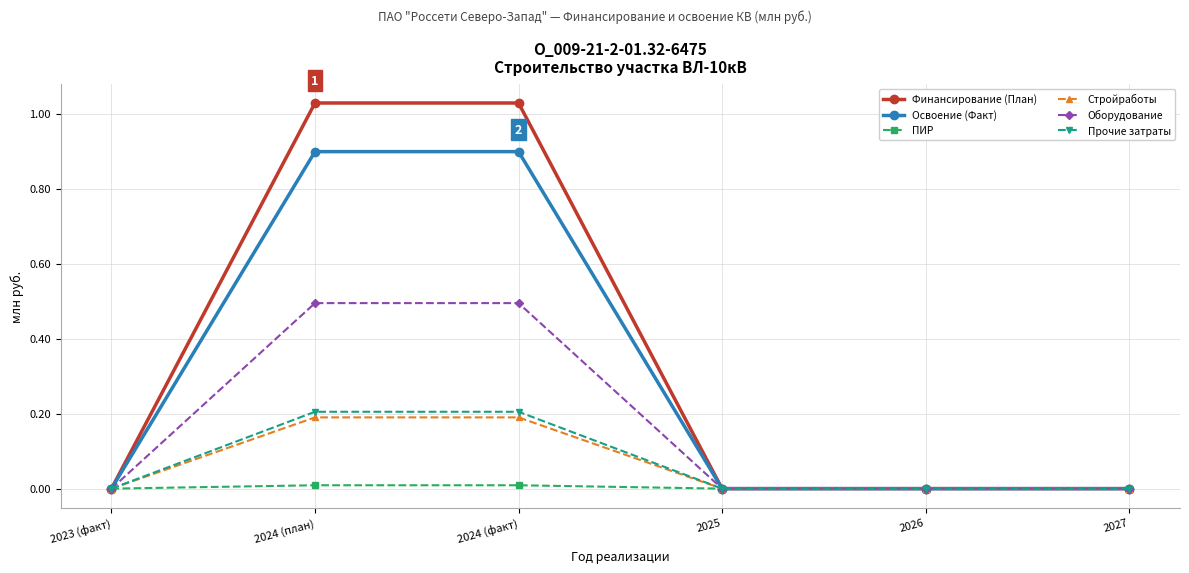

True or false: Оборудование has more than 2 interior local peaks.

False